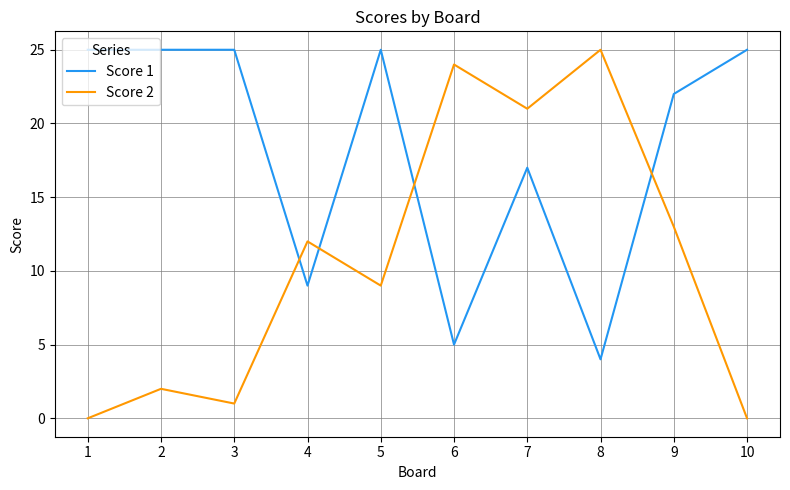

Which series has the largest range (max minus min)?

Score 2